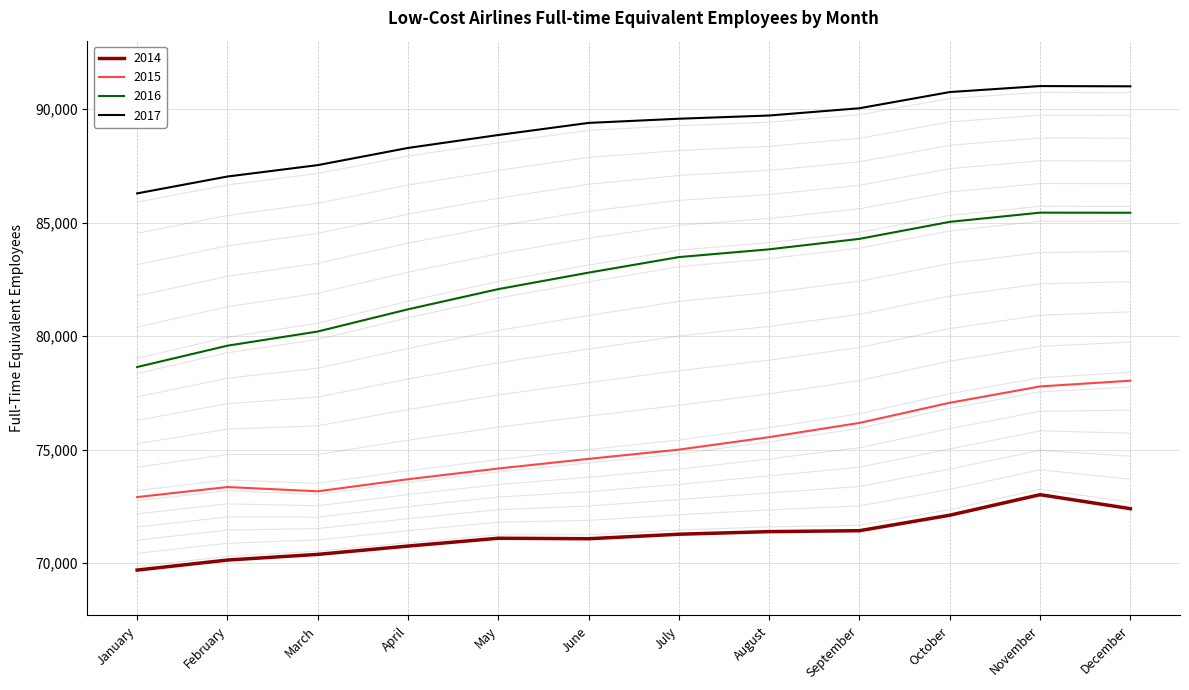

True or false: 2015 and 2017 cross at least once.

False